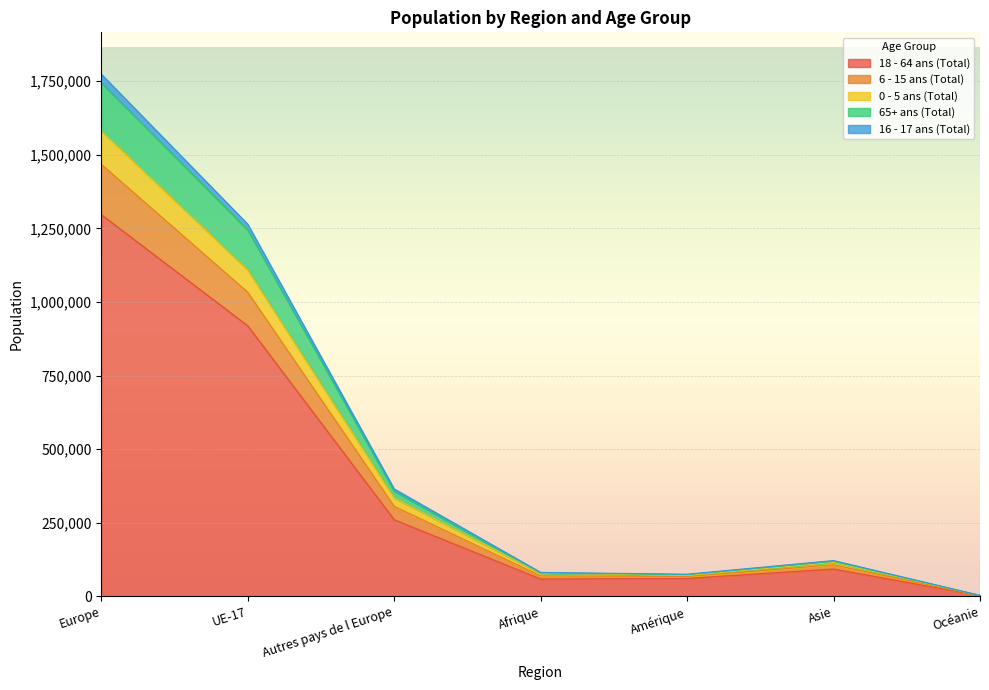

Reading right to left, extract all data points from this chart.

18 - 64 ans (Total): 2711	93130	61151	59145	260636	919470	1296886
6 - 15 ans (Total): 3340	115630	71089	78739	334844	1109367	1581719
0 - 5 ans (Total): 3120	107387	67835	69808	306276	1033426	1467913
65+ ans (Total): 3528	119449	73949	80194	357465	1245147	1745546
16 - 17 ans (Total): 3589	121912	75580	81615	365208	1264426	1774223